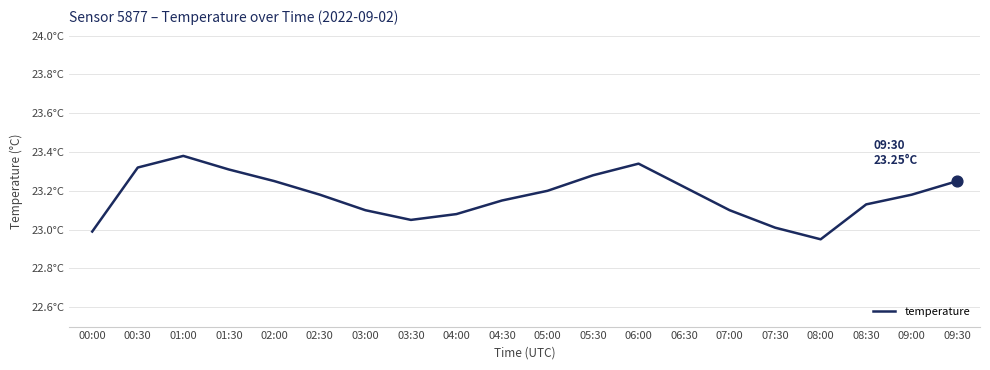

What is the change in value from 01:00 to 08:00?

-0.4